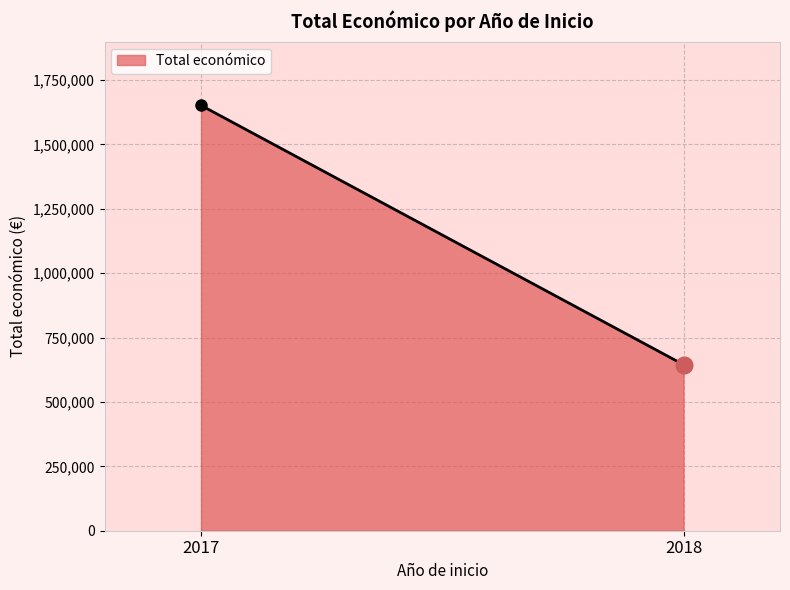

List the labels in order of value, smallest first.

2018, 2017